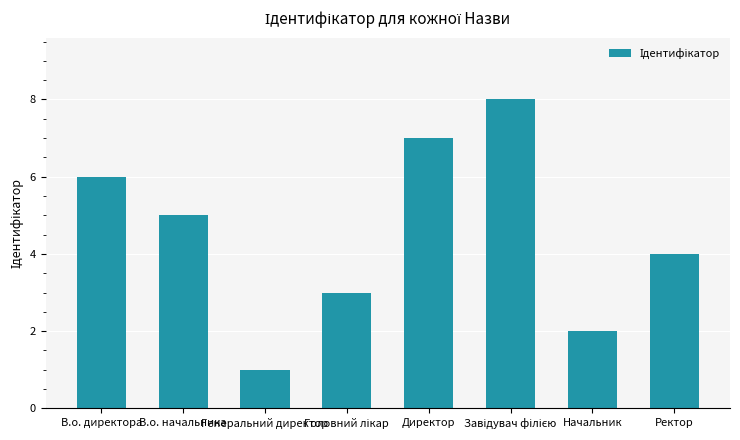

What is the label of the 8th bar from the right?

В.о. директора